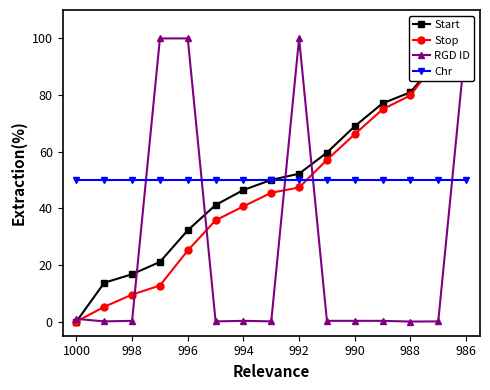

Does the chart display data point markers on the line(s)?

Yes